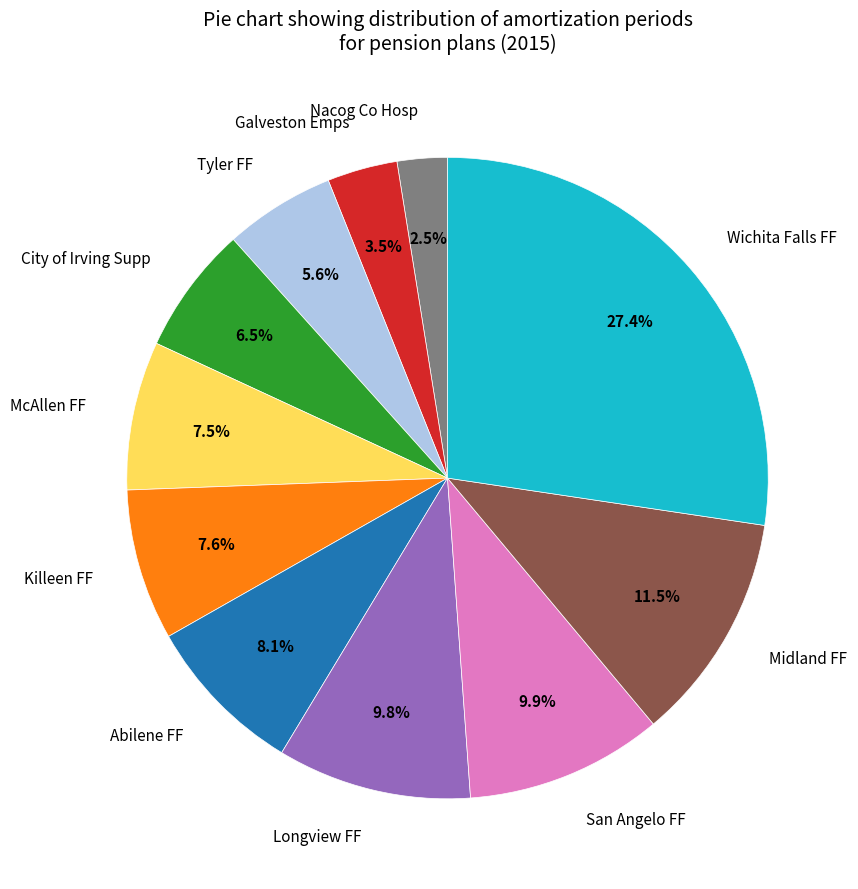

Is there a majority slice in this chart?

No